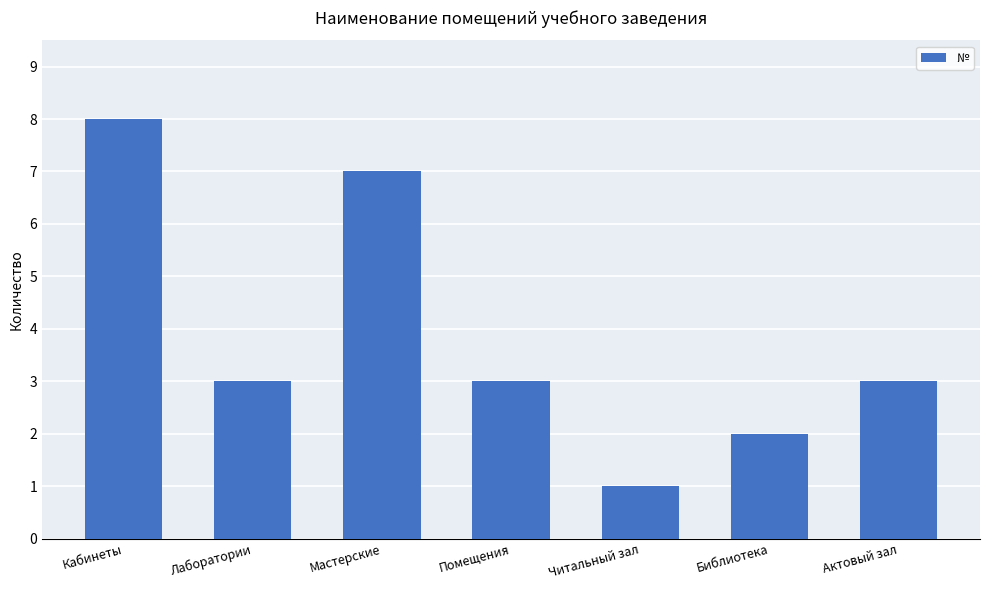

What position from the left is Мастерские?

3